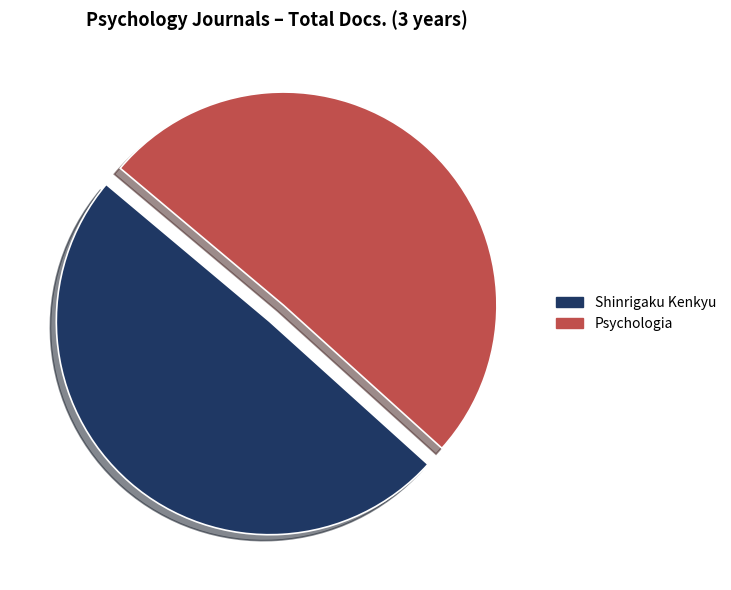

Combined, do Shinrigaku Kenkyu and Psychologia account for over 50%?

Yes